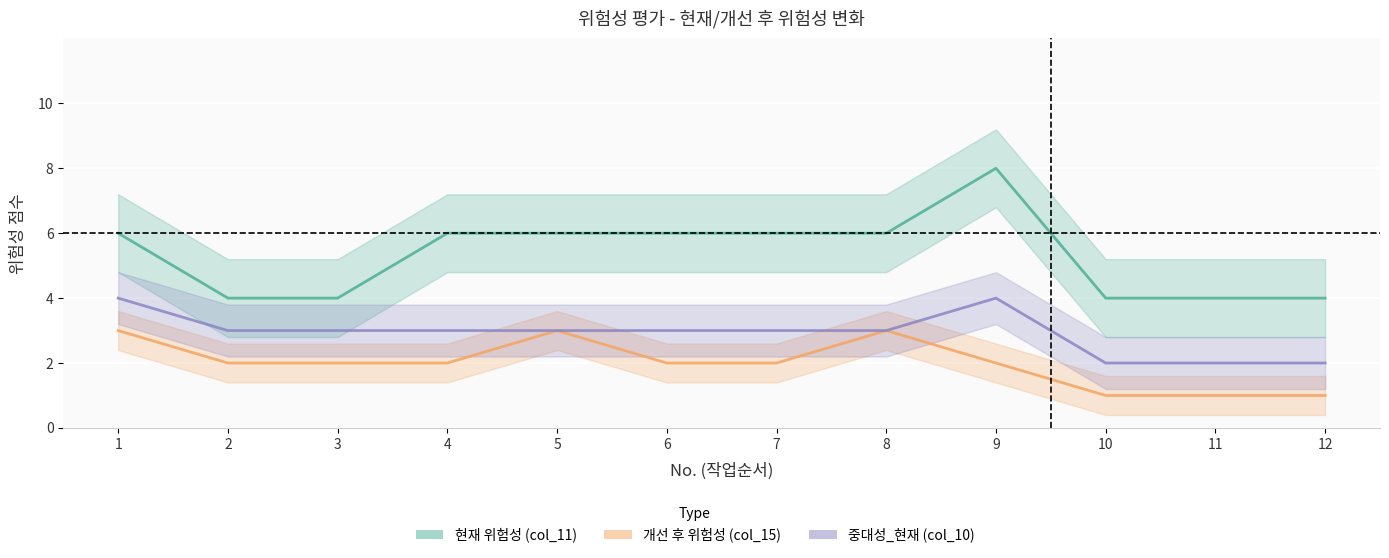

List the series in order of their overall mean, highest first.

현재 위험성 (col_11), 중대성_현재 (col_10), 개선 후 위험성 (col_15)